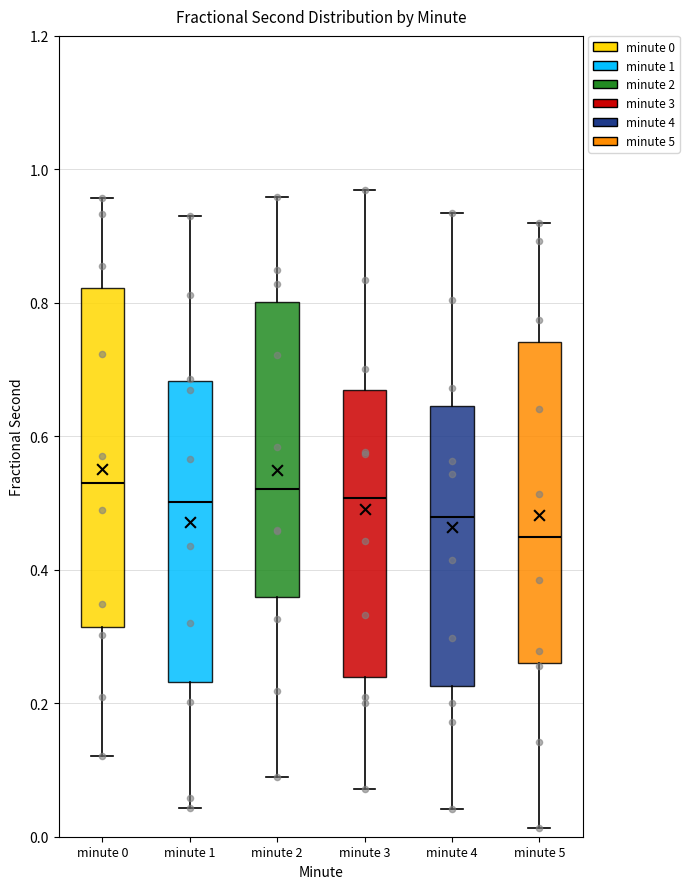

Reading left to right, transcribe this box plot: for each box, give where its median line is, the range the box spans, and where its two whiskers end, as read against the y-axis. The values are not printed on the chart, so give them approximately, as read against the axis.

minute 0: median 0.52, box 0.32 to 0.82, whiskers 0.12 to 0.96
minute 1: median 0.50, box 0.24 to 0.68, whiskers 0.04 to 0.92
minute 2: median 0.52, box 0.36 to 0.80, whiskers 0.08 to 0.96
minute 3: median 0.50, box 0.24 to 0.66, whiskers 0.08 to 0.96
minute 4: median 0.48, box 0.22 to 0.64, whiskers 0.04 to 0.94
minute 5: median 0.44, box 0.26 to 0.74, whiskers 0.02 to 0.92